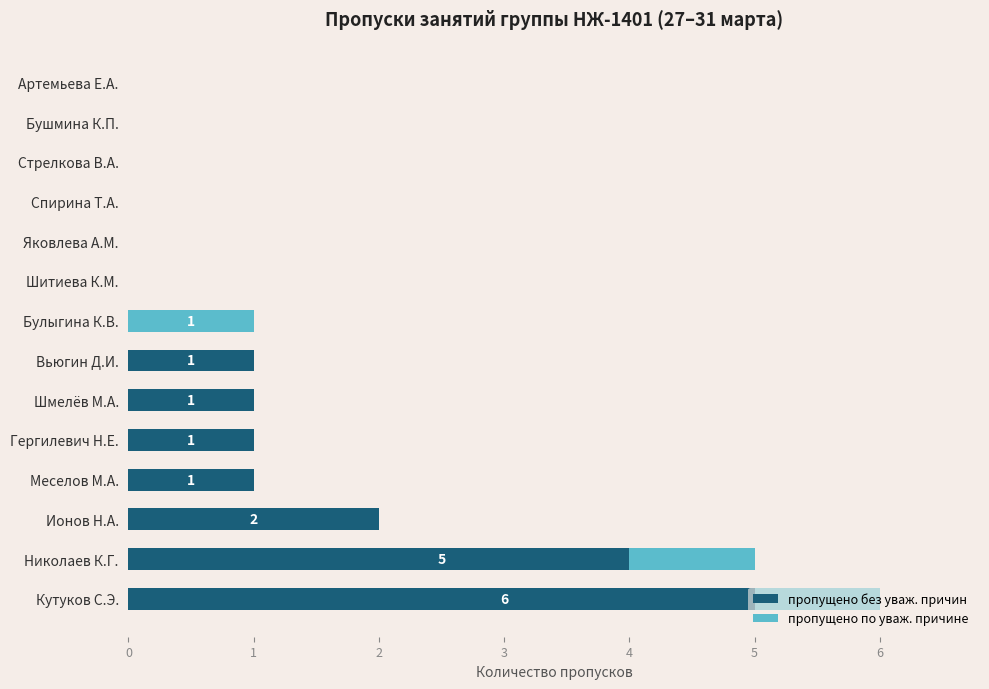

What is the sum of the пропущено без уваж. причин values at Николаев К.Г. and Кутуков С.Э.?

9